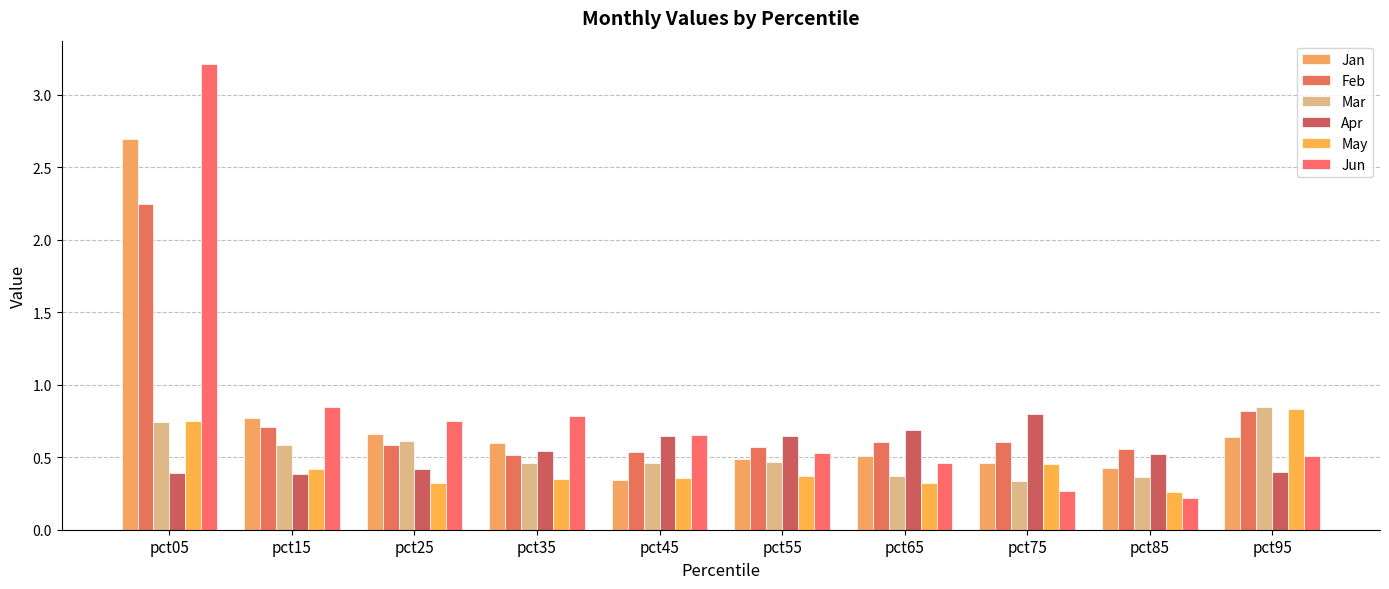

The value of Jun at pct85 is 0.2. True or false?

True